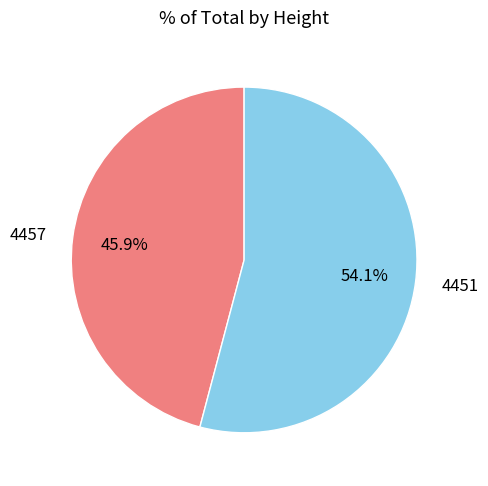

How many segments does this pie chart have?

2